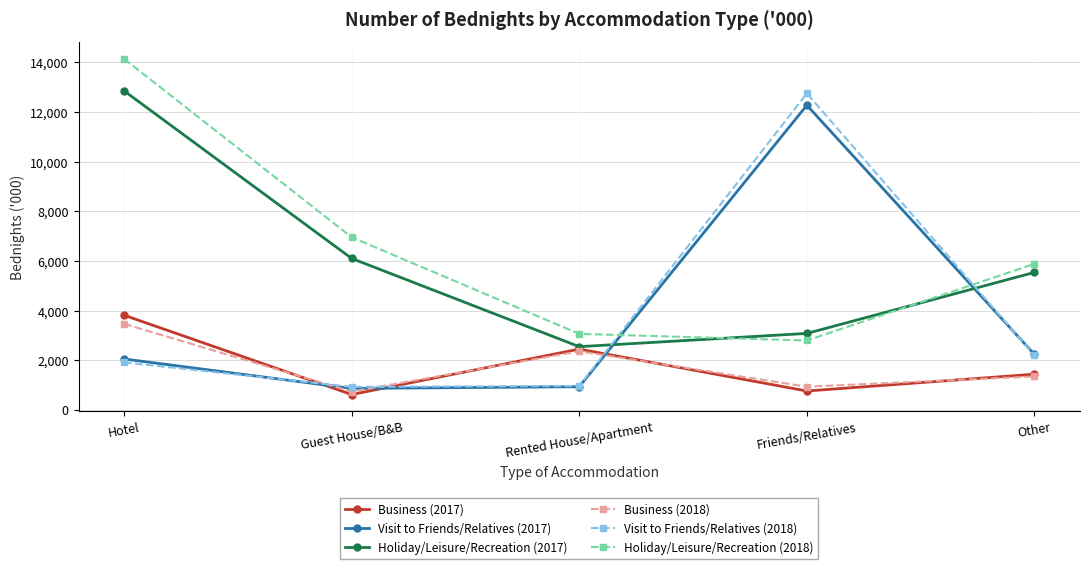

Which series ends up on top after the final intersection of Visit to Friends/Relatives (2017) and Holiday/Leisure/Recreation (2017)?

Holiday/Leisure/Recreation (2017)